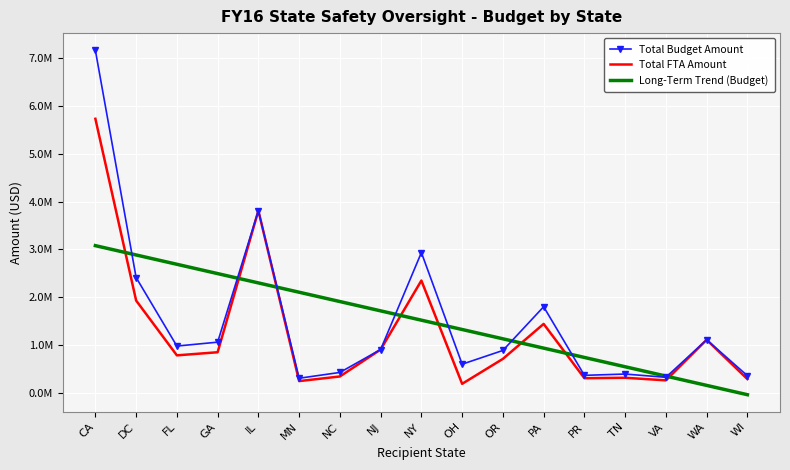

True or false: Long-Term Trend (Budget) has more than 2 points higher than both neighbors.

False